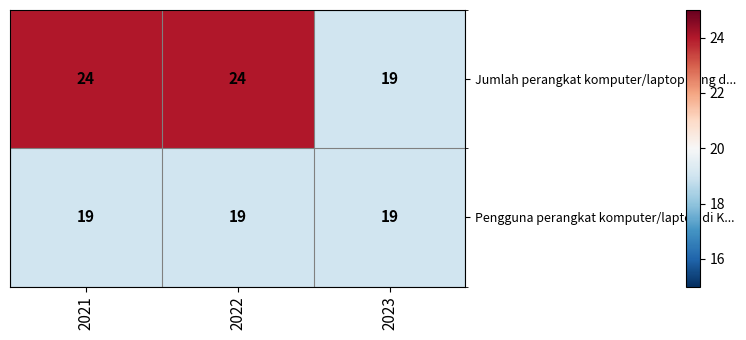

What is the maximum value for Pengguna perangkat komputer/laptop di K...?

19